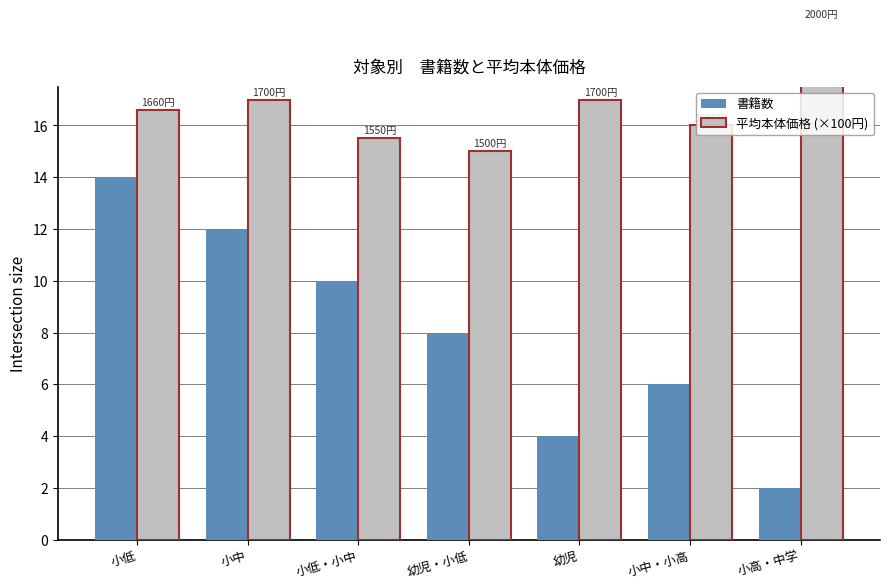

What is the difference between the highest and lowest values at 小高・中学?

18.0